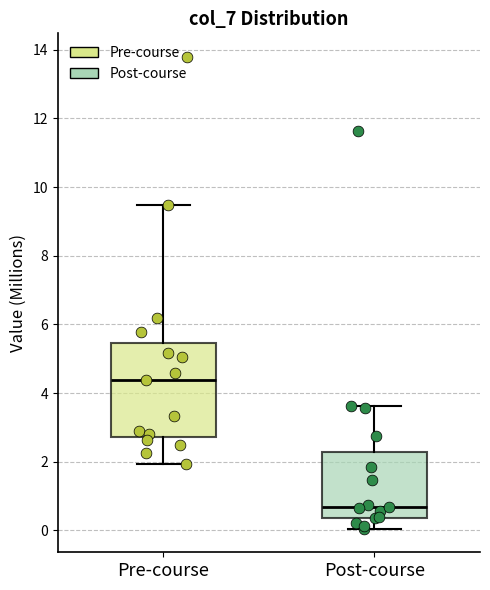

Reading left to right, read every box against the y-axis: the position of its median line, the range the box covers, and the ends of its whiskers. The values are not printed on the chart, so give them approximately, as read against the axis.

Pre-course: median 4.4, box 2.8 to 5.4, whiskers 2.0 to 9.4
Post-course: median 0.6, box 0.4 to 2.2, whiskers 0.0 to 3.6